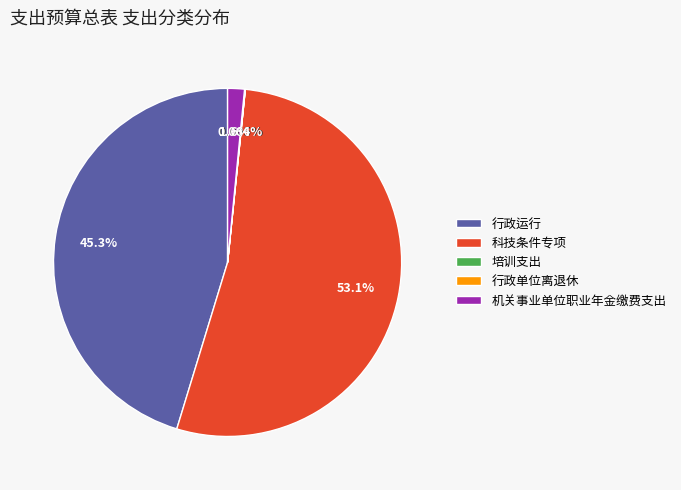

What is the largest slice in the pie chart?

科技条件专项